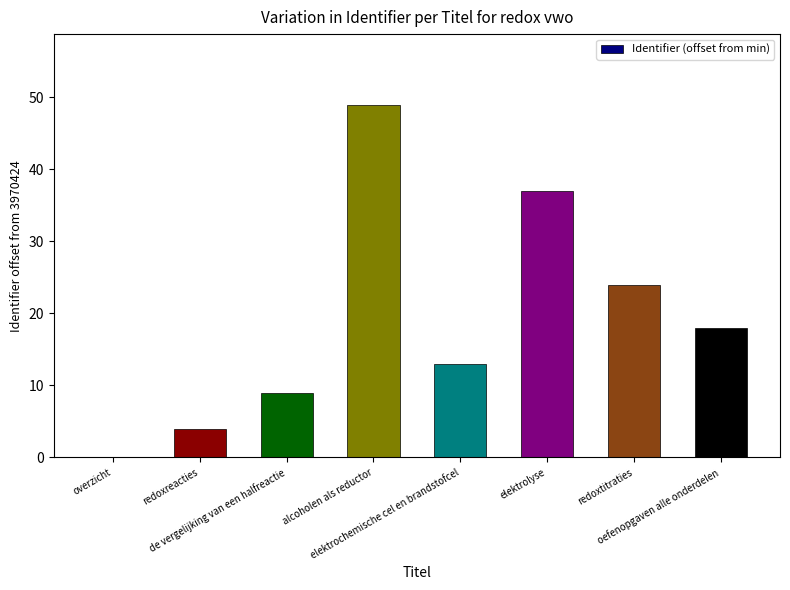

True or false: the data shows 9 at de vergelijking van een halfreactie.

True